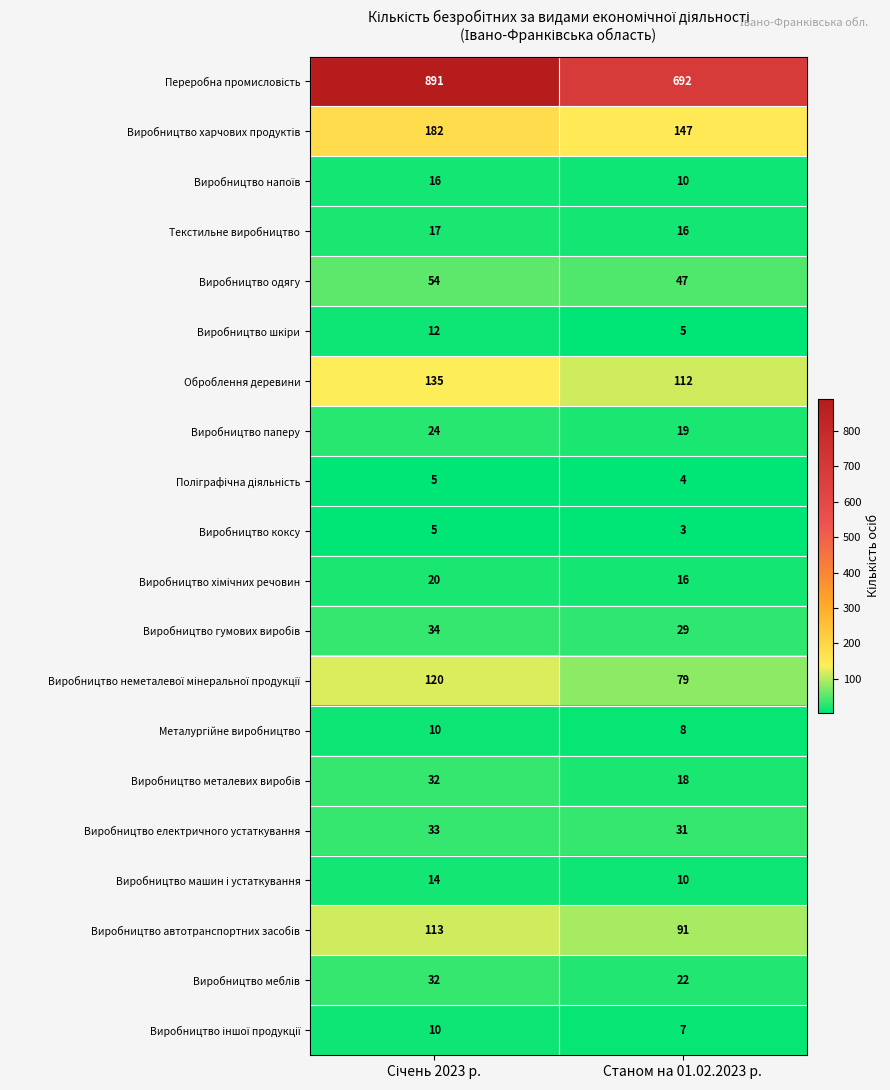

True or false: Виробництво електричного устаткування has a value of 8 at Станом на 01.02.2023 р..

False